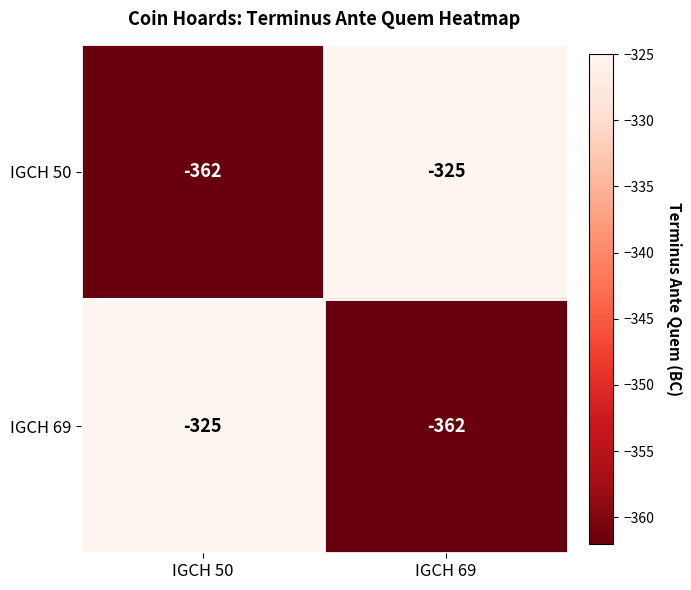

Reading right to left, transcribe all the data shown in this chart.

IGCH 50: IGCH 69=-325	IGCH 50=-362
IGCH 69: IGCH 69=-362	IGCH 50=-325